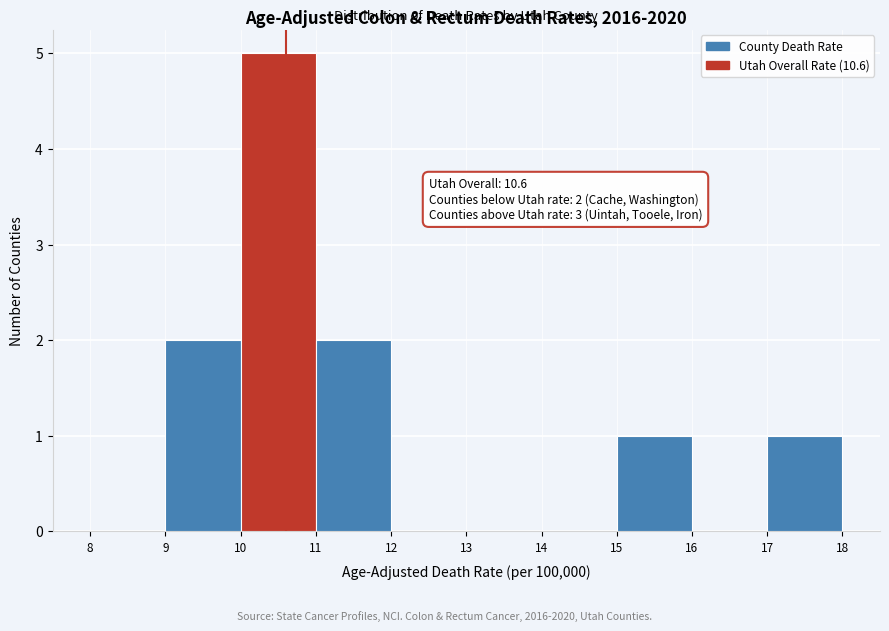

Over which range of the x-axis is the bar tallest?

10 to 11